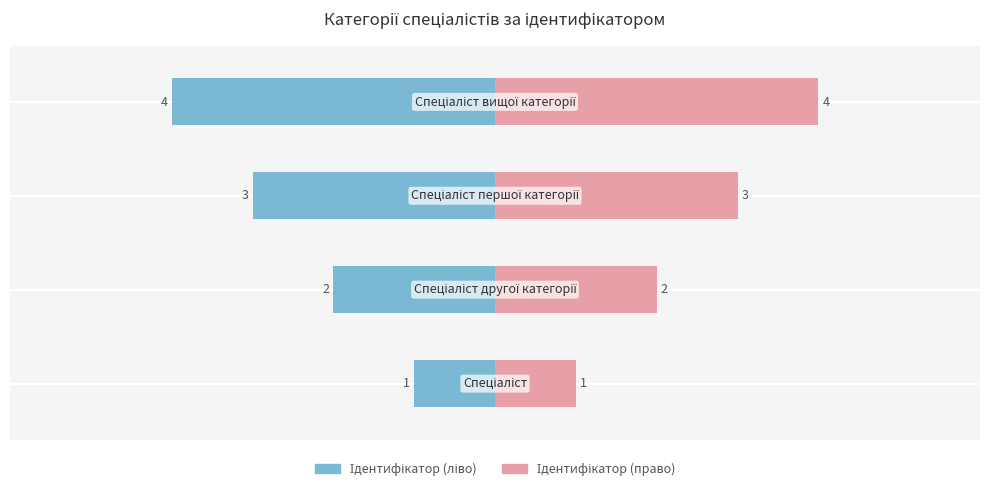

Is it true that Ідентифікатор equals -3 at −4?

False